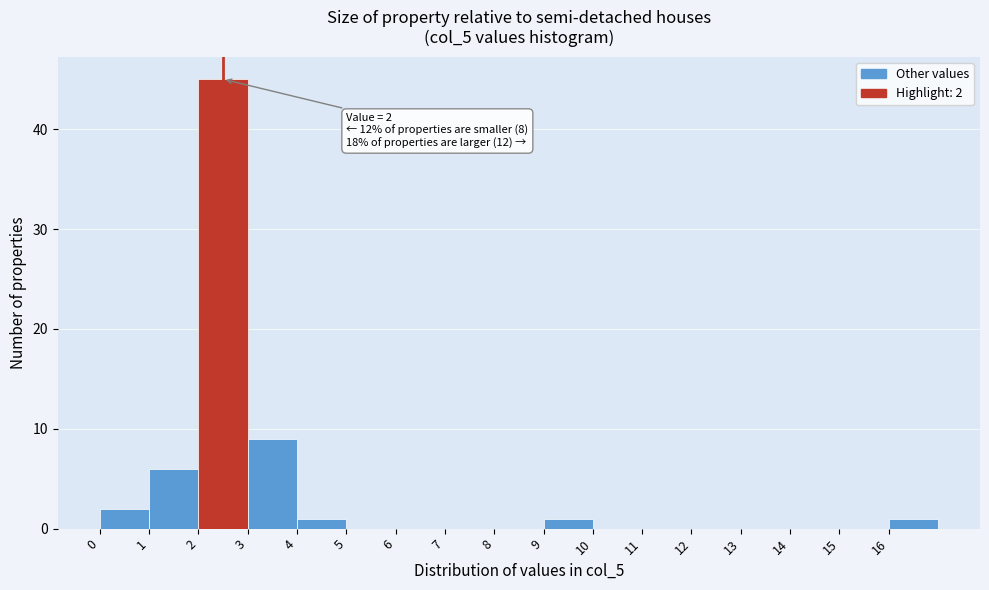

Which range on the x-axis has the tallest bar?

2 to 3